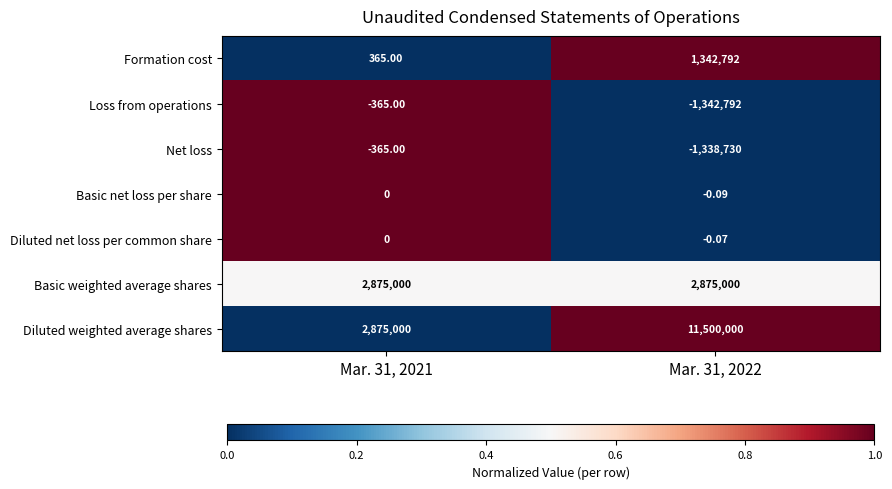

What is the spread (max minus min) of values at Mar. 31, 2021?

2875365.0